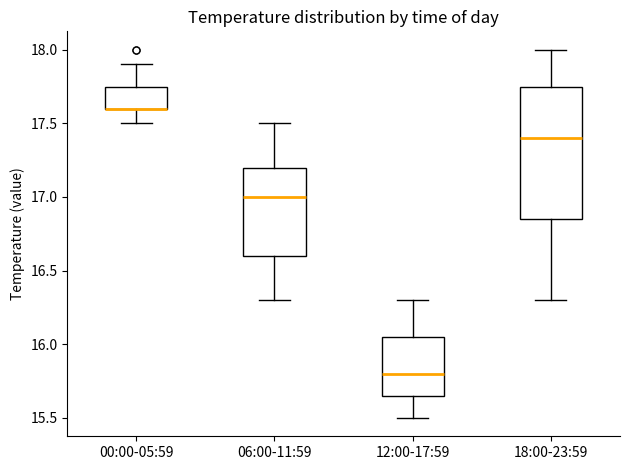

Reading left to right, transcribe this box plot: for each box, give where its median line is, the range the box spans, and where its two whiskers end, as read against the y-axis. The values are not printed on the chart, so give them approximately, as read against the axis.

00:00-05:59: median 17.60 (drawn on the box's lower edge), box 17.60 to 17.75, whiskers 17.50 to 17.90
06:00-11:59: median 17.00, box 16.60 to 17.20, whiskers 16.30 to 17.50
12:00-17:59: median 15.80, box 15.65 to 16.05, whiskers 15.50 to 16.30
18:00-23:59: median 17.40, box 16.85 to 17.75, whiskers 16.30 to 18.00